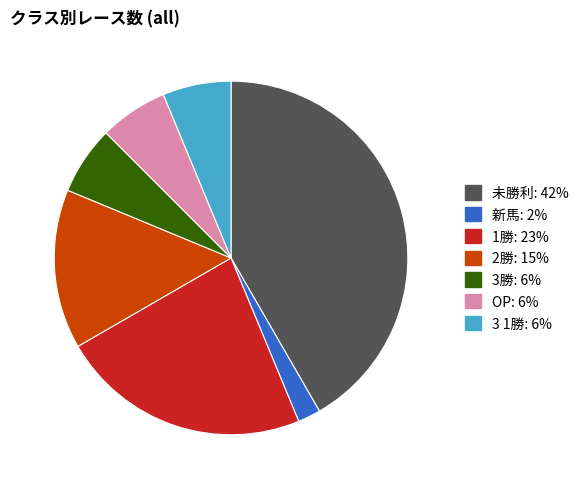

Which slice is the largest?

未勝利